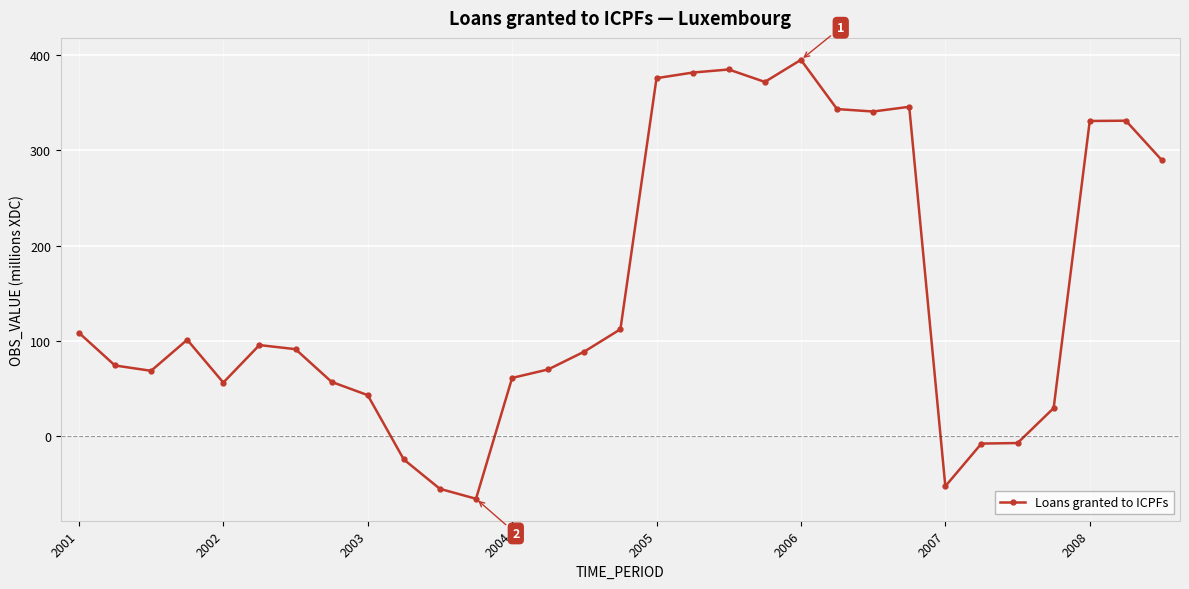

True or false: there are more than 0 points higher than both neighbors.

True